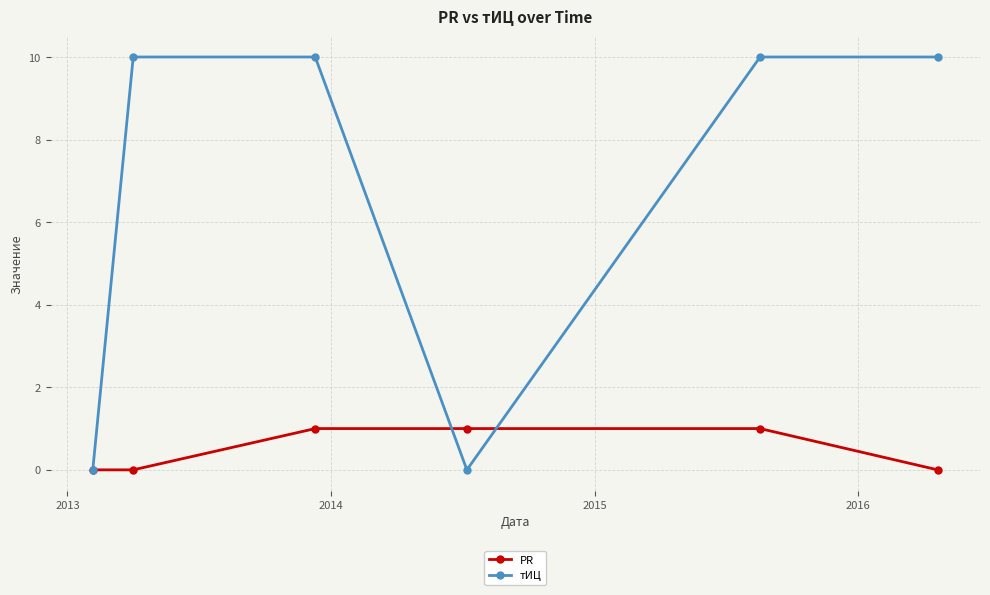

Which series has the largest range (max minus min)?

тИЦ